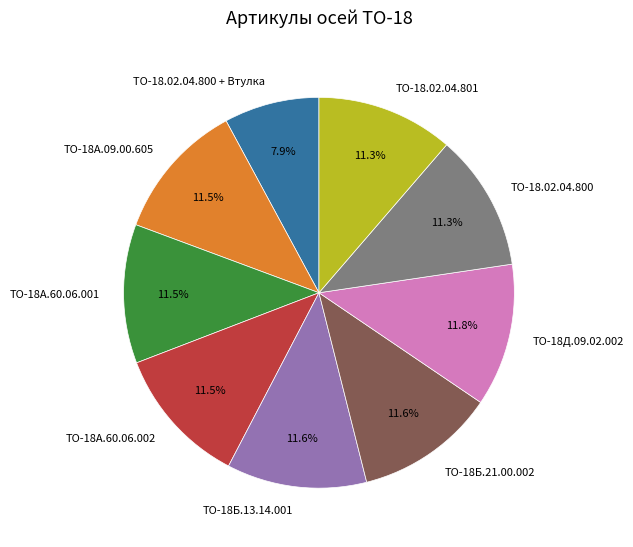

Is there any slice that represents more than half of the pie?

No